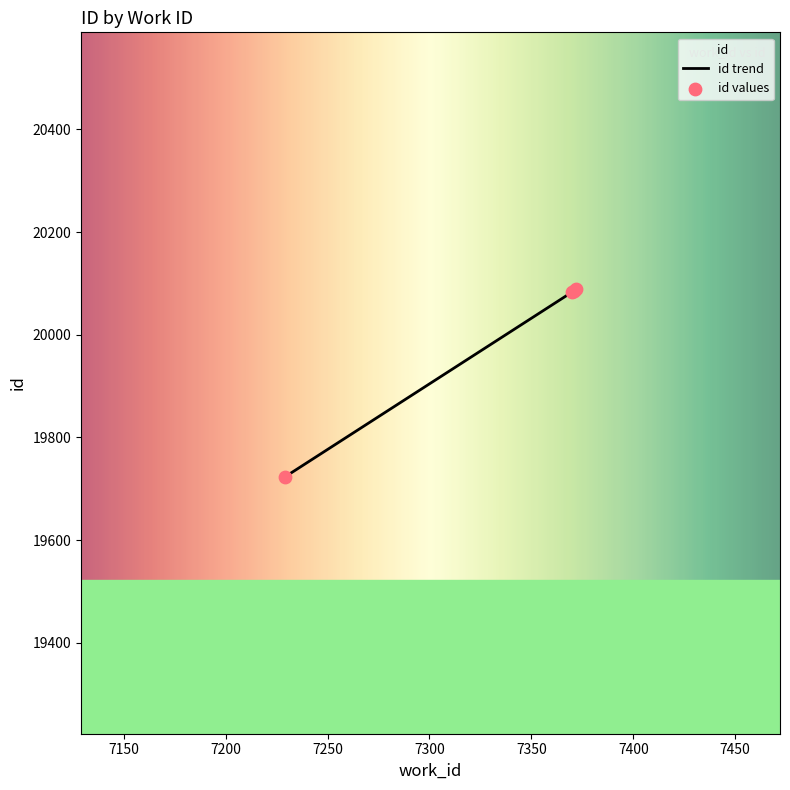

Which has a higher value, 7229 or 7370?

7370